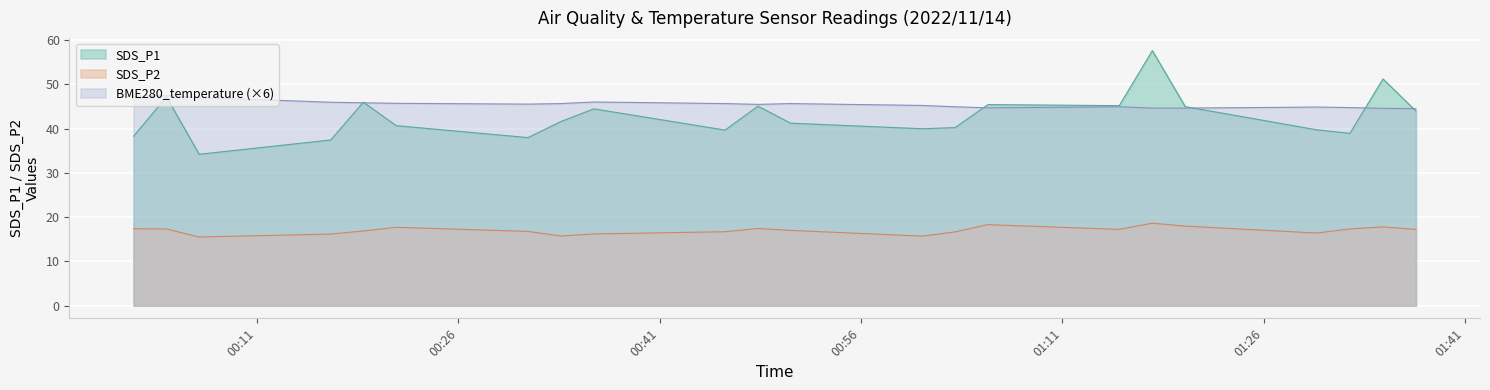

What are all the series names shown in the legend?

SDS_P1, SDS_P2, BME280_temperature (×6)